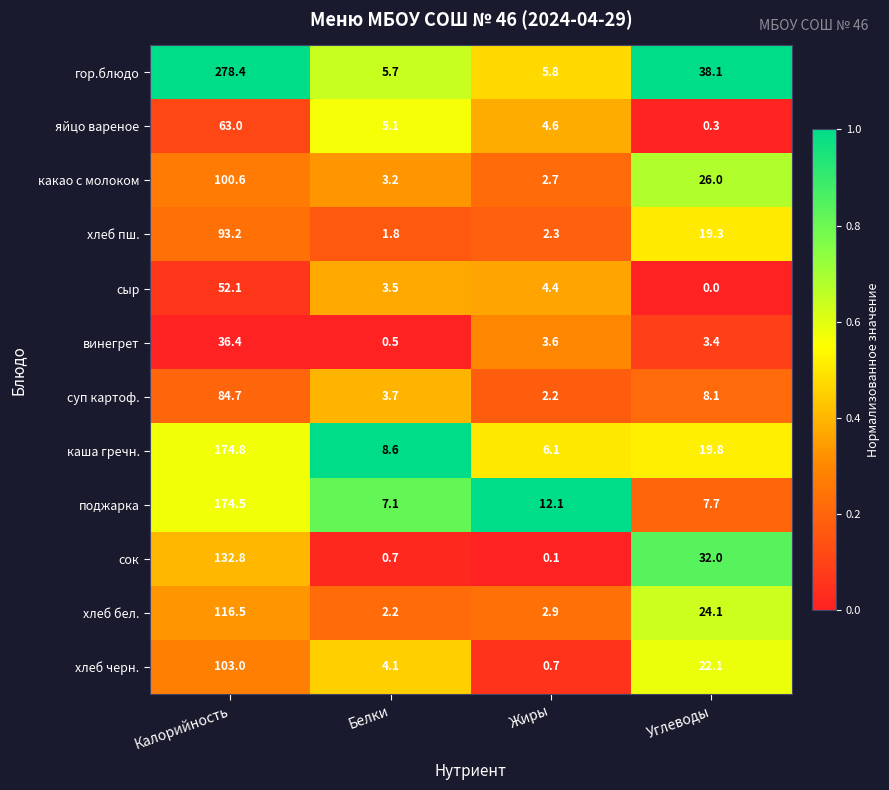

The поджарка series shows 2.2 at Белки. True or false?

False